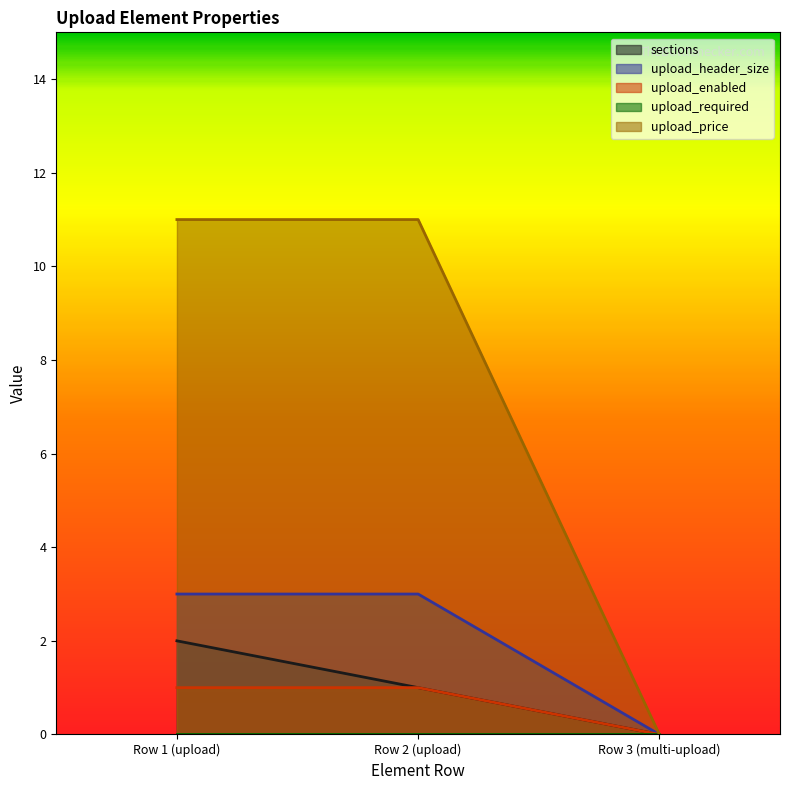

The value of upload_header_size at Row 2 (upload) is 3. True or false?

True